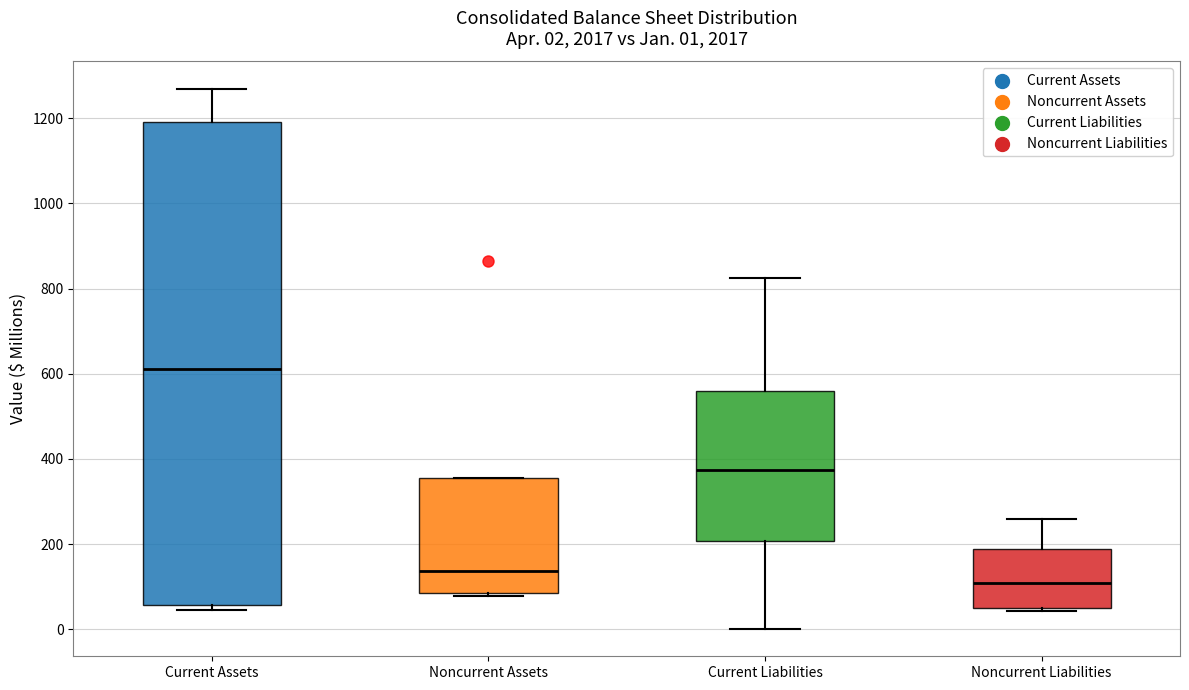

Comparing the boxes themselves (not the whiskers), which one is the tallest?

Current Assets